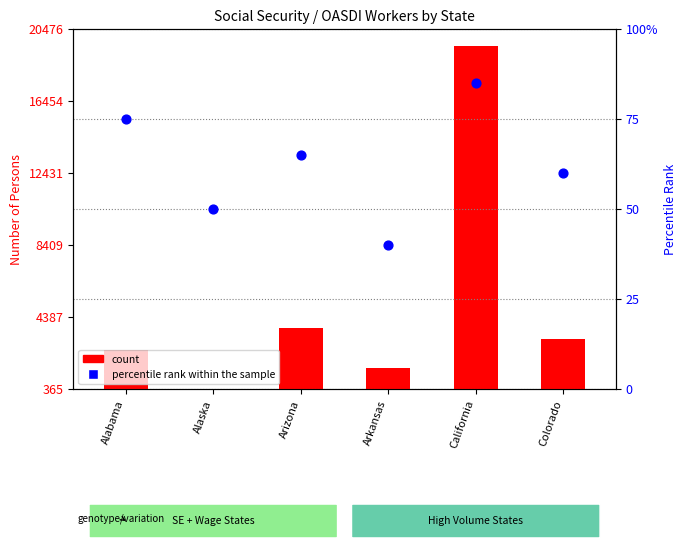

Which series reaches the minimum Y coordinate?

percentile rank within the sample